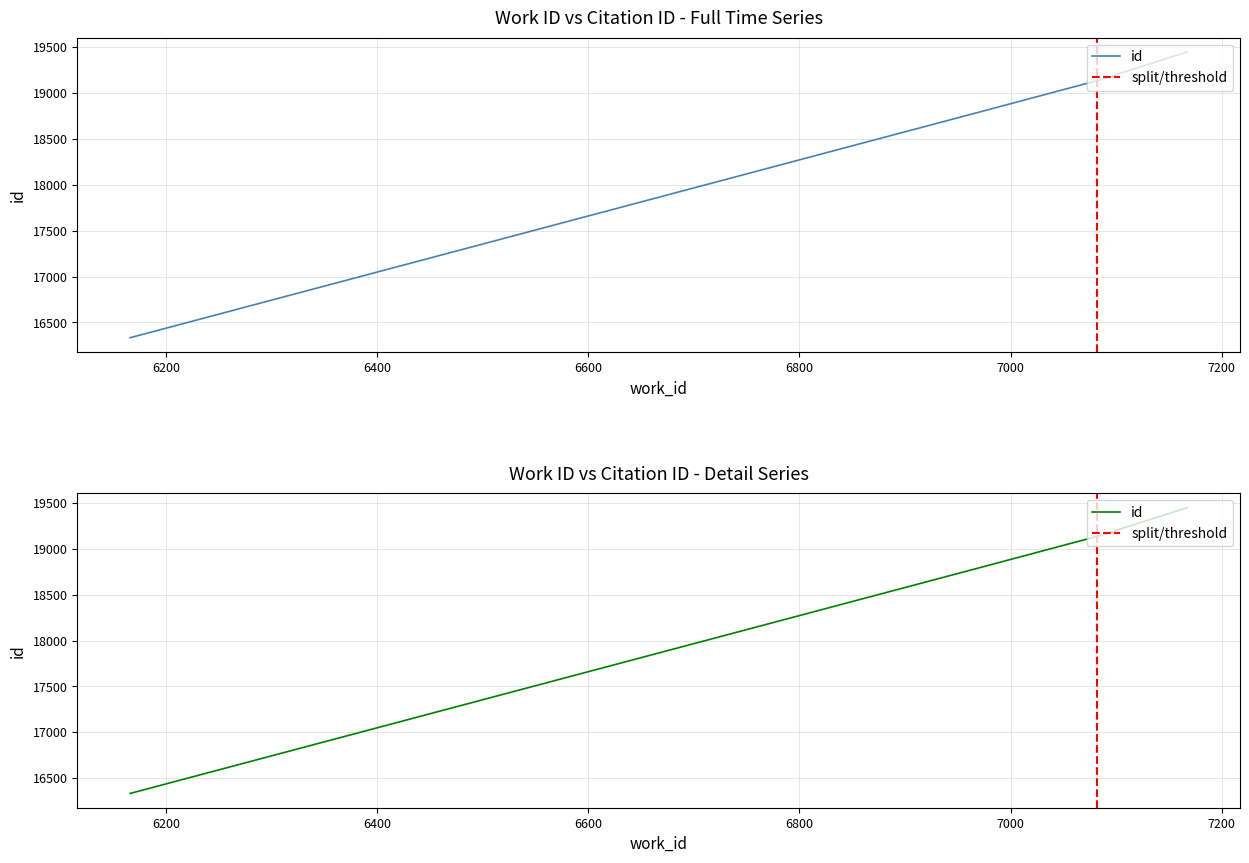

Reading right to left, list all the values displayed in this chart.

7167=19448	7082=19136	6968=18786	6166=16333